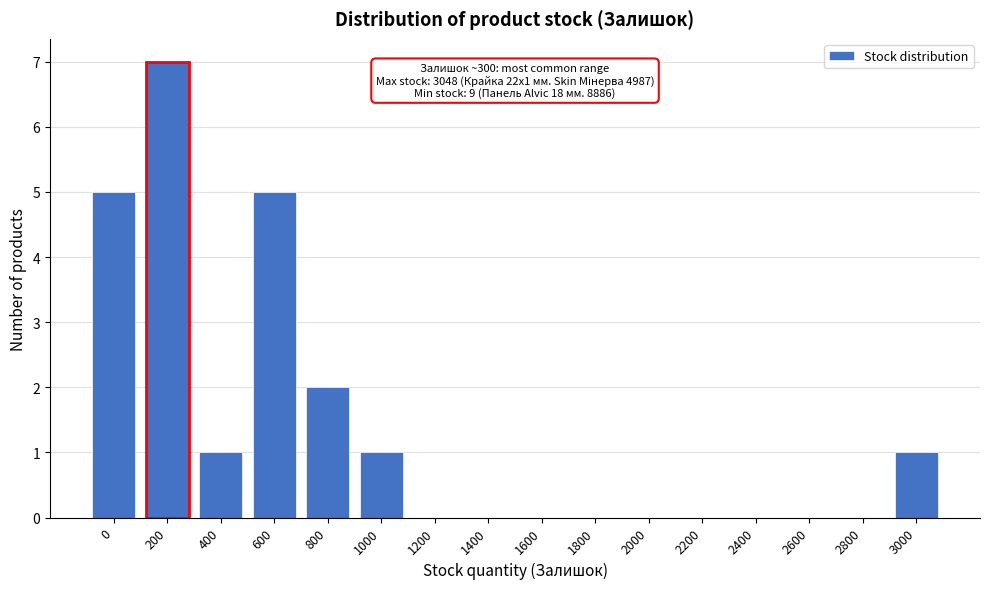

Reading right to left, extract all data points from this chart.

3000=1	2800=0	2600=0	2400=0	2200=0	2000=0	1800=0	1600=0	1400=0	1200=0	1000=1	800=2	600=5	400=1	200=7	0=5